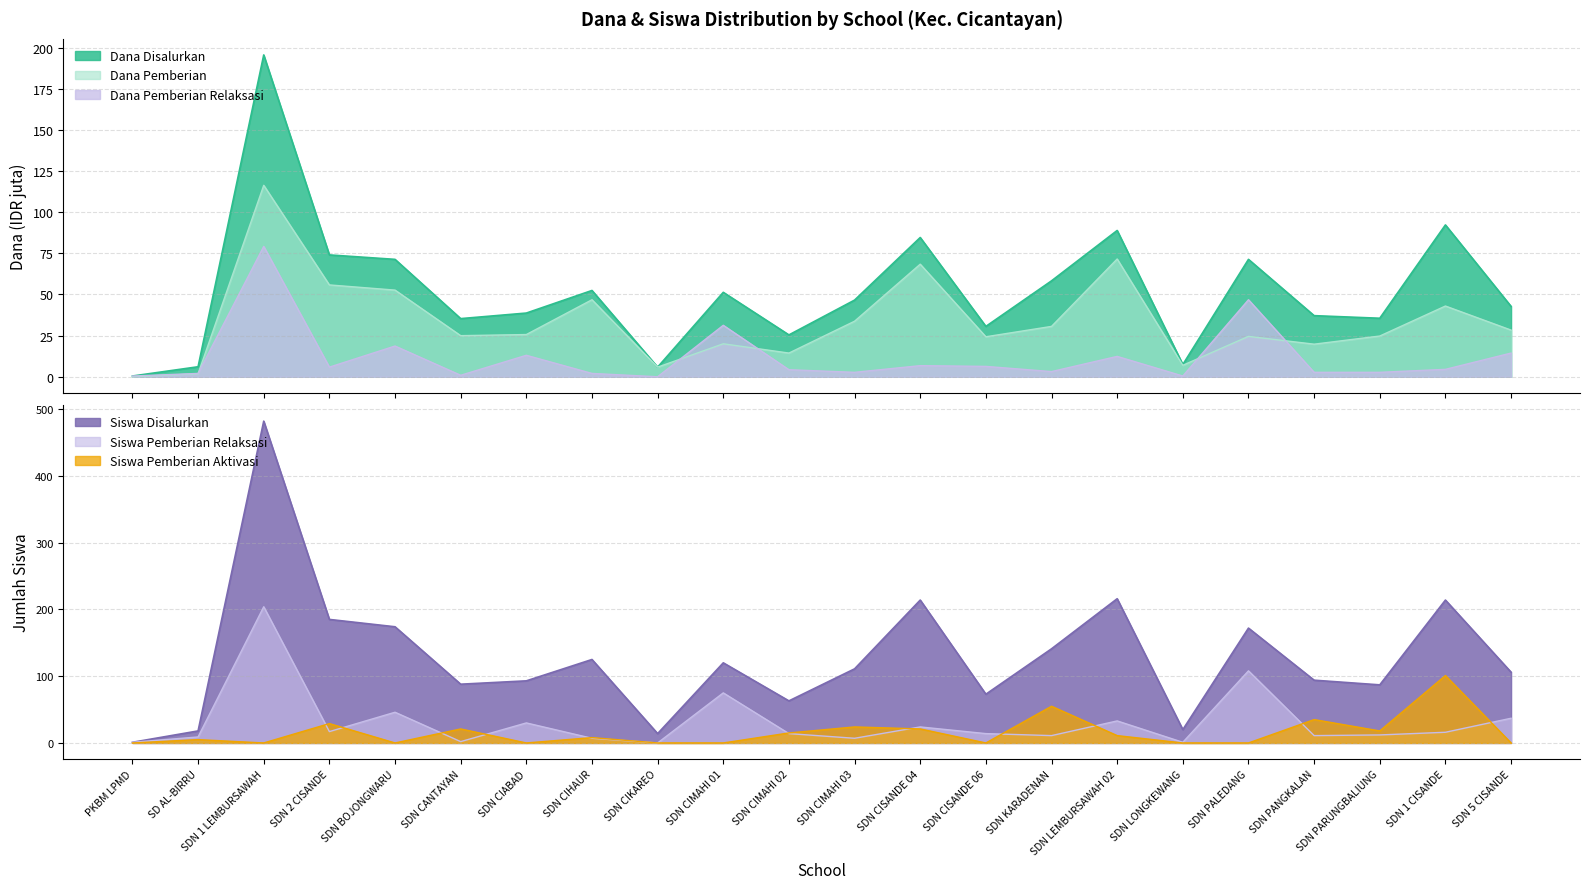

At which category is the sum across all series the highest?

SDN 1 LEMBURSAWAH